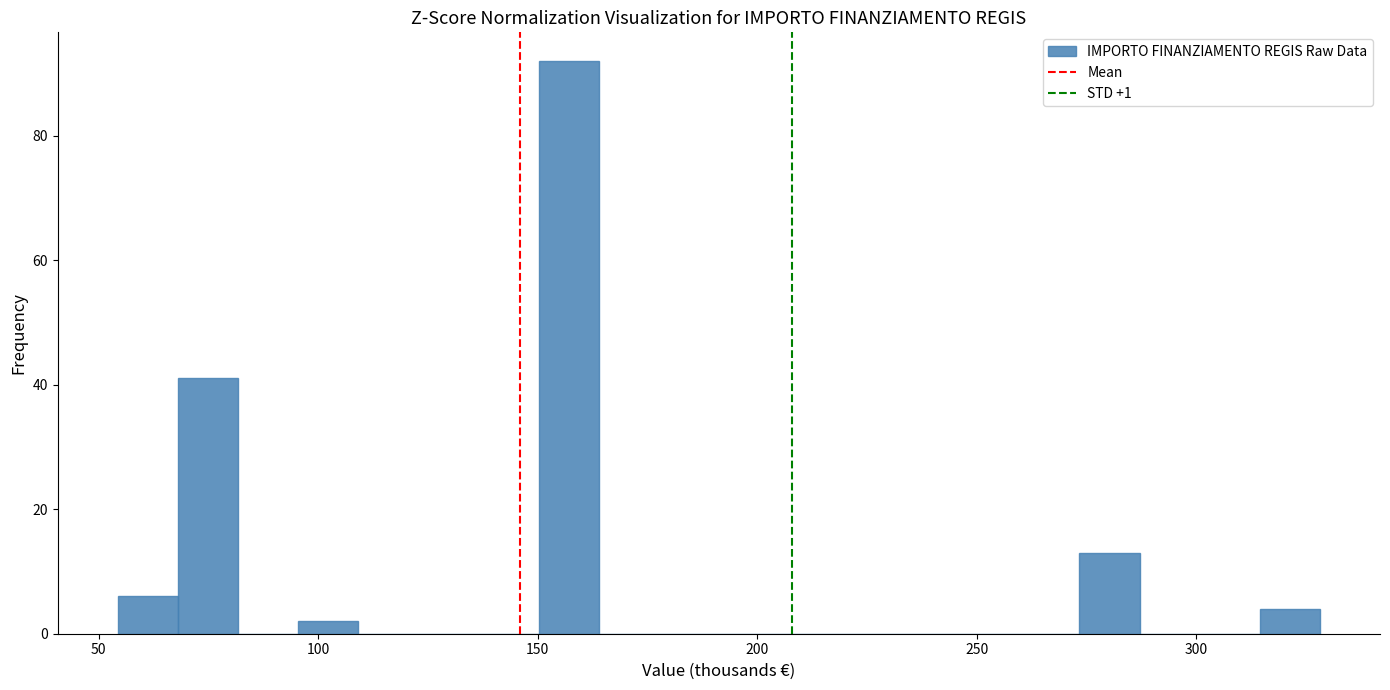

Around what value on the x-axis is the tallest bar? Give the approximate position of its centre, as read against the axis.

155